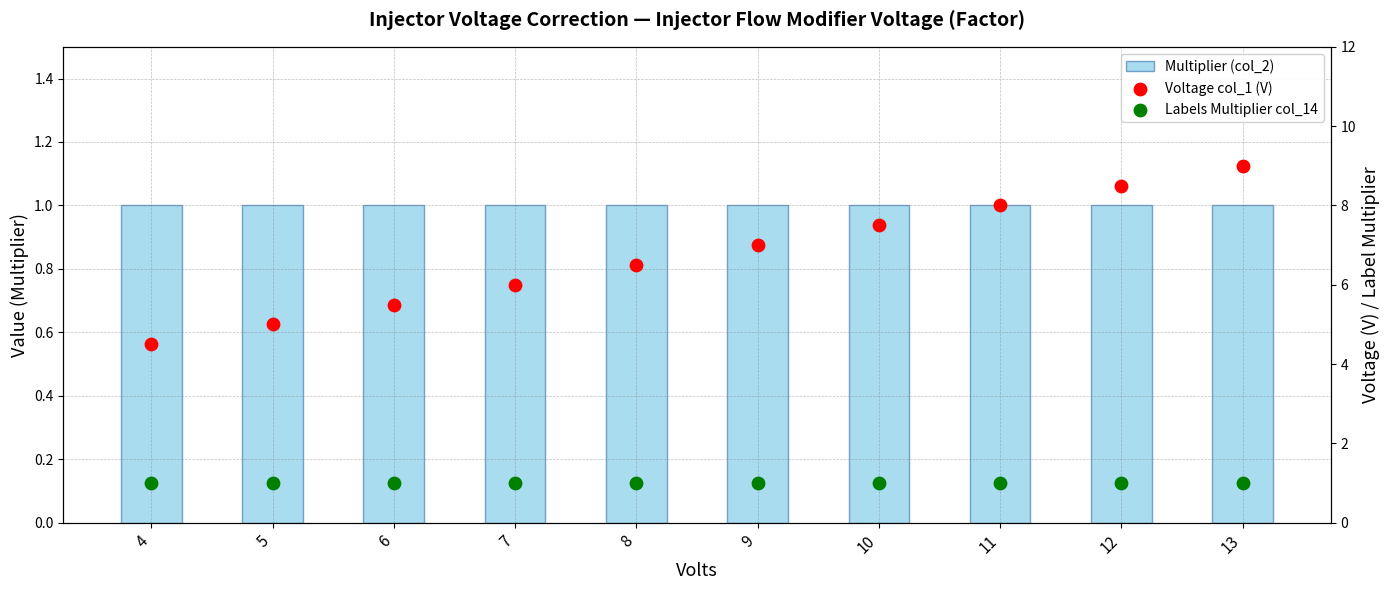

At which category is the sum across all series the highest?

13